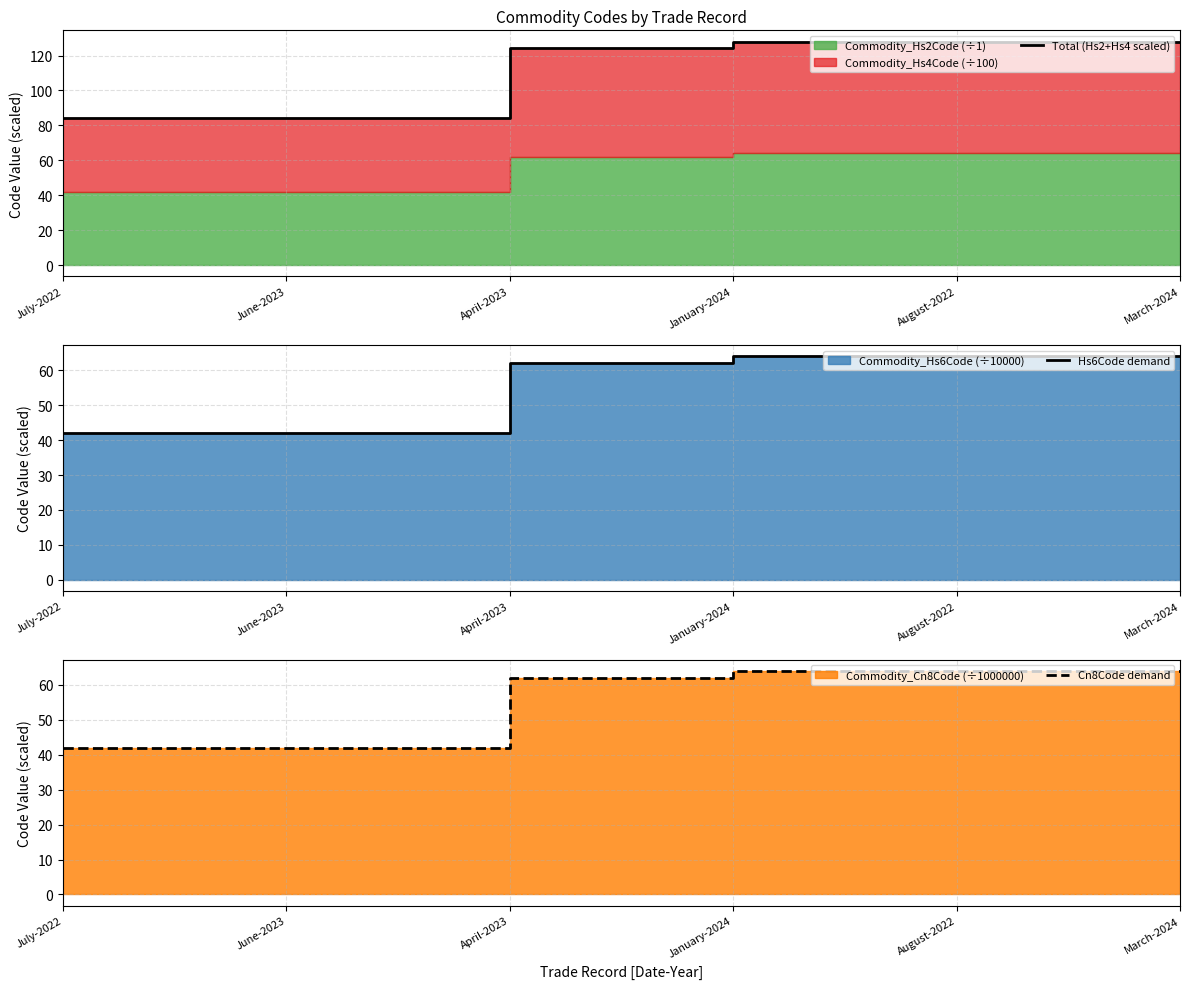

The value of Total (Hs2+Hs4 scaled) at August-2022 is 84.0. True or false?

False